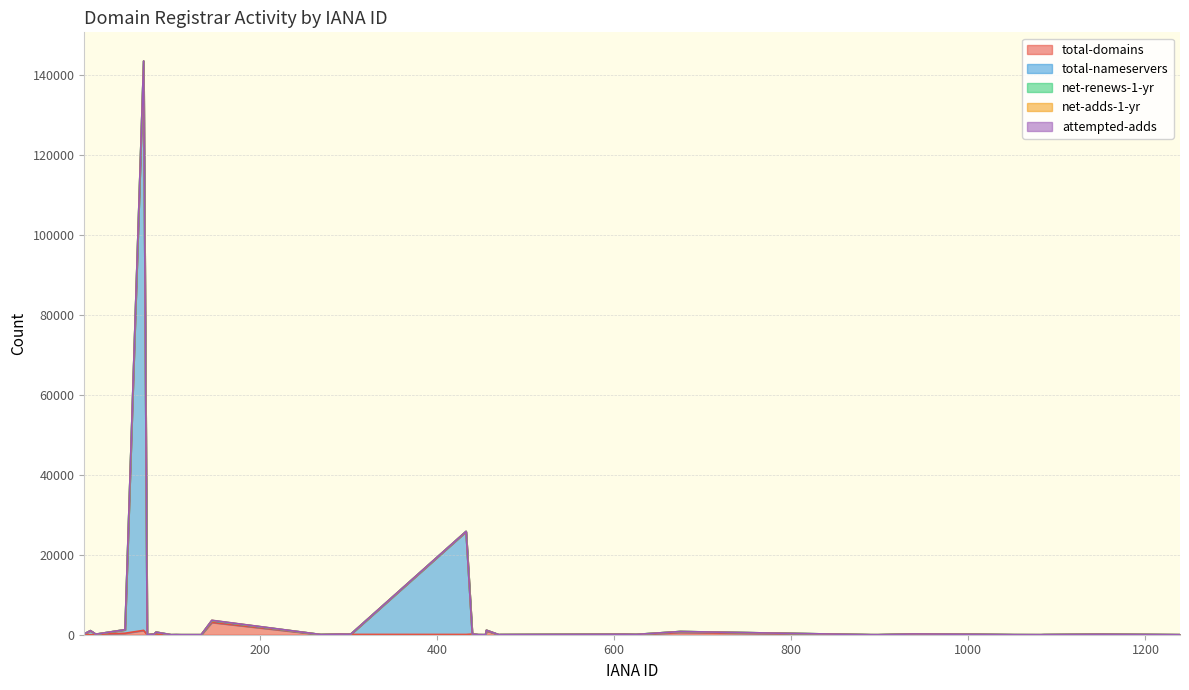

Is the value of total-nameservers at 898 greater than the value of net-adds-1-yr at 299?

No